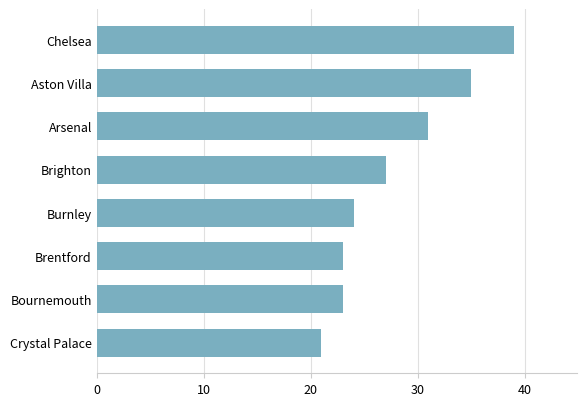

Where is the data nearest to the value 30?

Arsenal